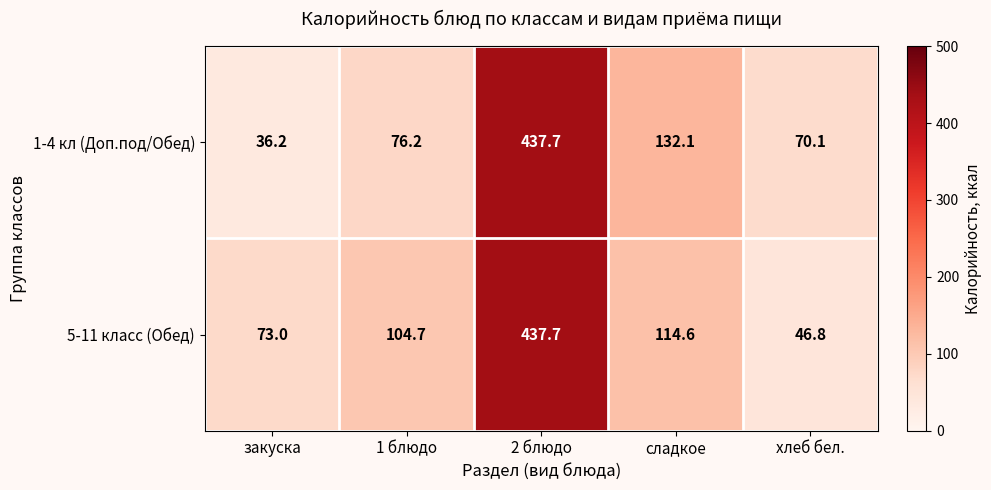

Reading left to right, extract all data points from this chart.

1-4 кл (Доп.под/Обед): закуска=36.2	1 блюдо=76.2	2 блюдо=437.7	сладкое=132.1	хлеб бел.=70.1
5-11 класс (Обед): закуска=73.0	1 блюдо=104.7	2 блюдо=437.7	сладкое=114.6	хлеб бел.=46.8